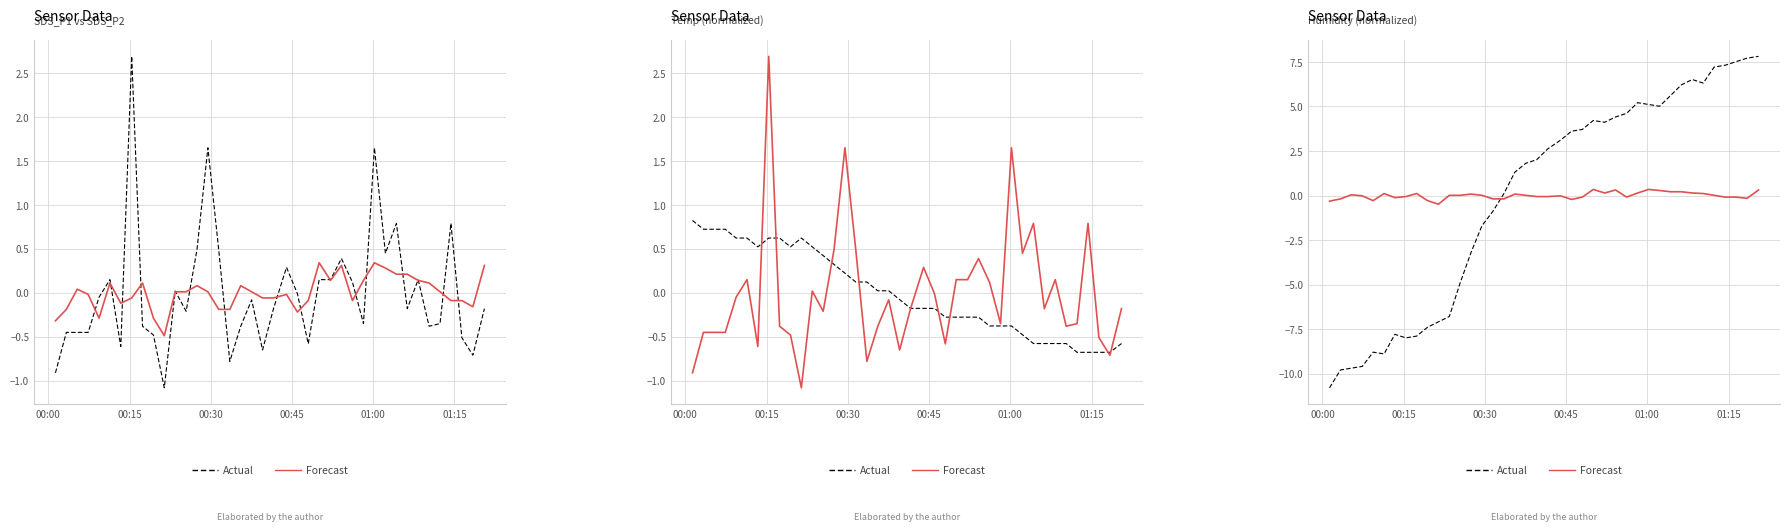

At how many categories does at least one series exceed -6?

40